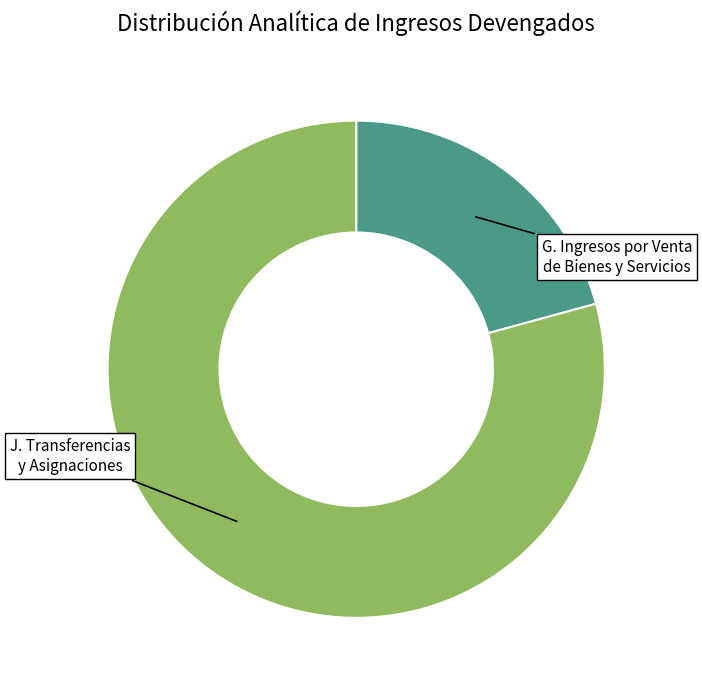

Which category has the biggest portion of the pie?

J. Transferencias y Asignaciones